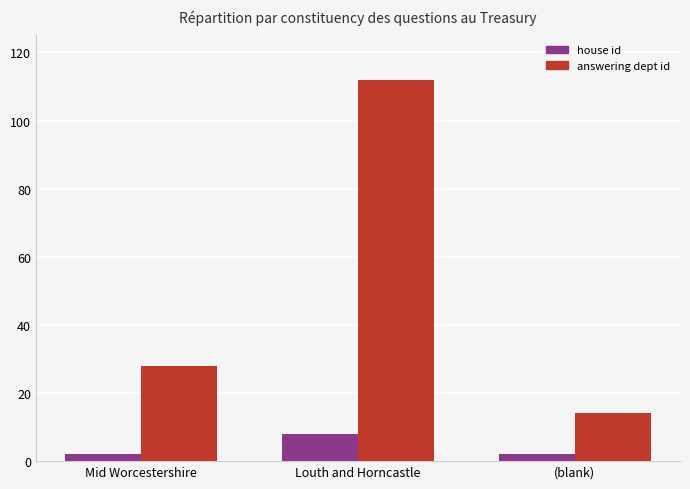

Is it true that house id equals 2 at (blank)?

True